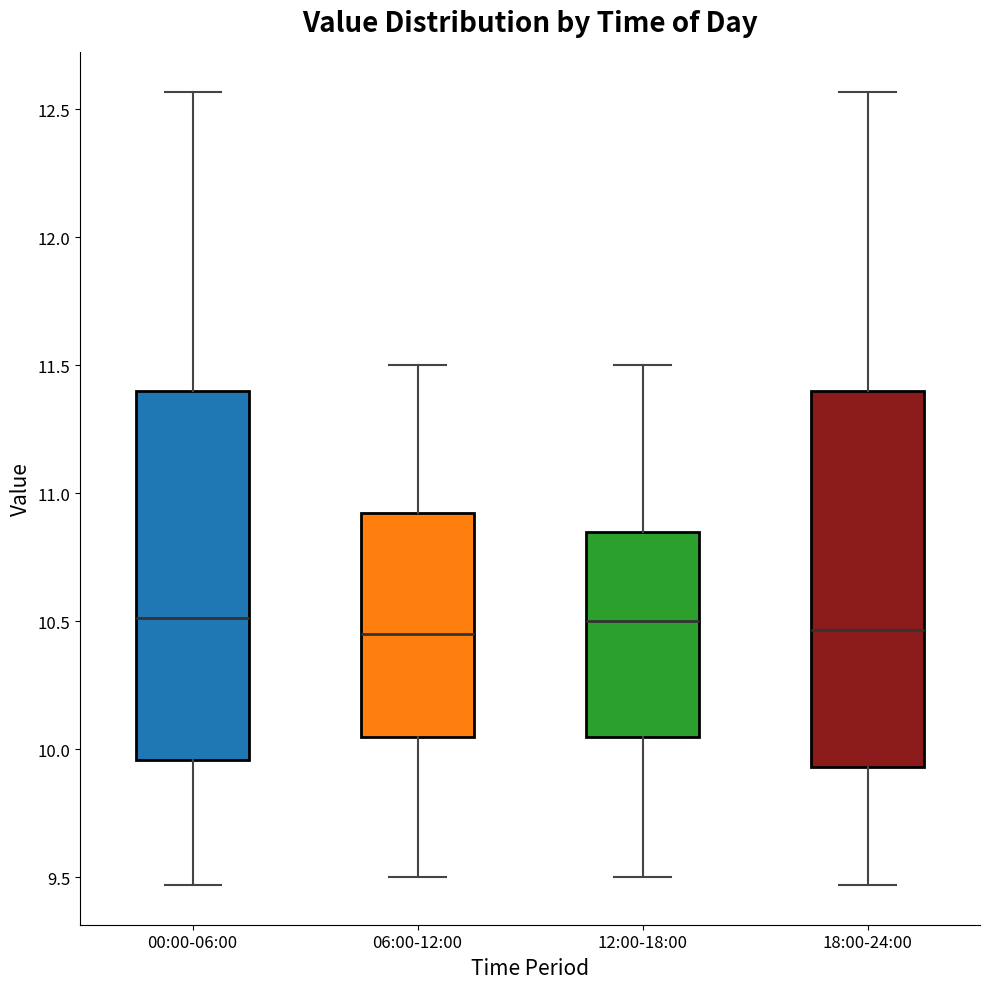

Reading left to right, transcribe this box plot: for each box, give where its median line is, the range the box spans, and where its two whiskers end, as read against the y-axis. The values are not printed on the chart, so give them approximately, as read against the axis.

00:00-06:00: median 10.50, box 9.95 to 11.40, whiskers 9.45 to 12.55
06:00-12:00: median 10.45, box 10.05 to 10.95, whiskers 9.50 to 11.50
12:00-18:00: median 10.50, box 10.05 to 10.85, whiskers 9.50 to 11.50
18:00-24:00: median 10.45, box 9.95 to 11.40, whiskers 9.45 to 12.55